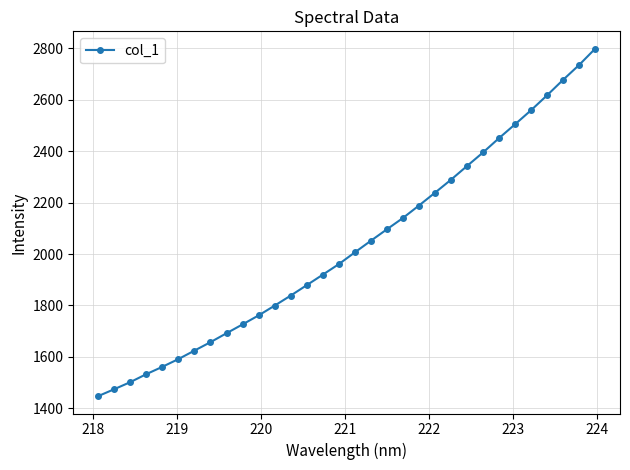

How many lines are shown in the chart?

1